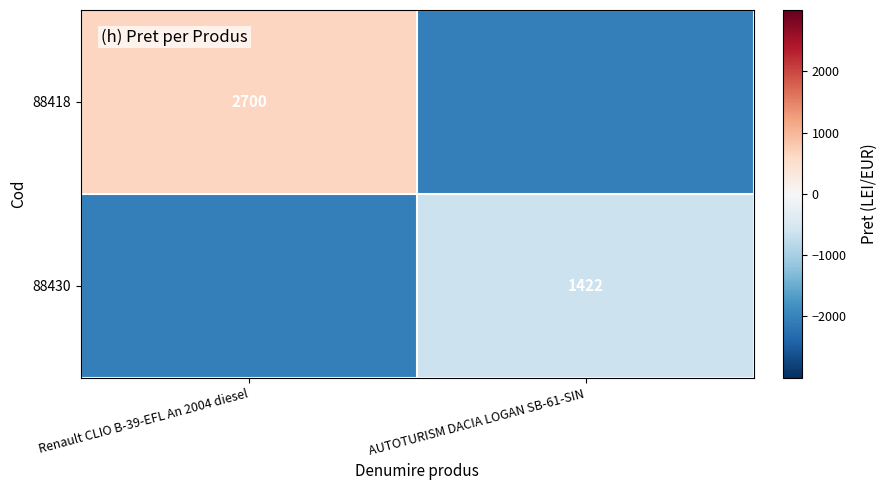

Count the number of data series in this chart.

2